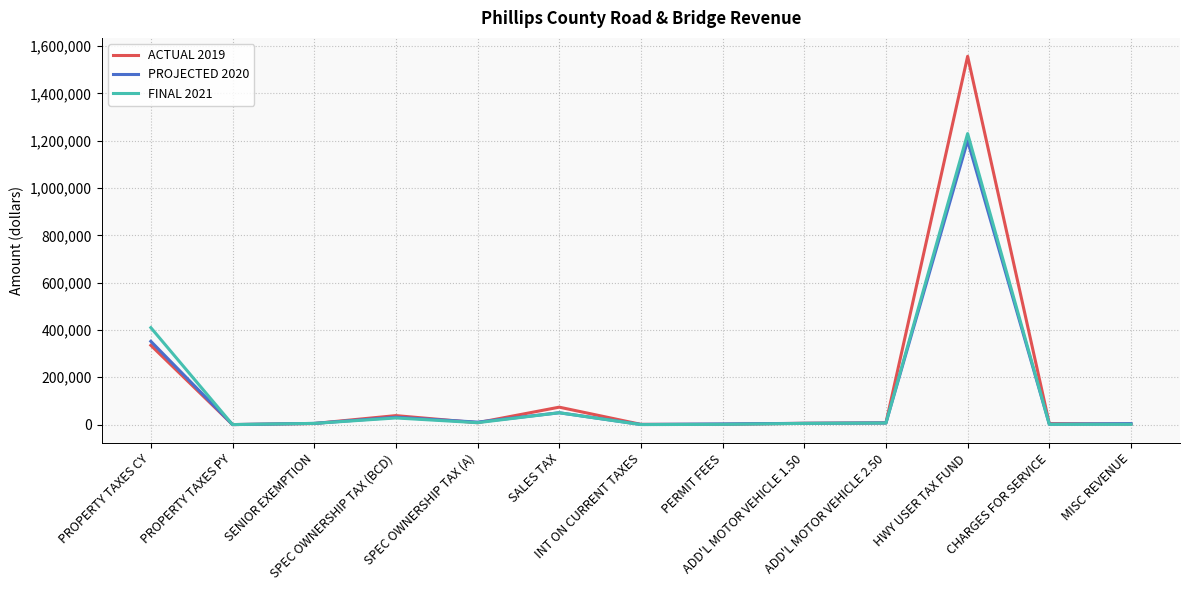

Between SPEC OWNERSHIP TAX (BCD) and HWY USER TAX FUND, which series saw the biggest shift?

ACTUAL 2019